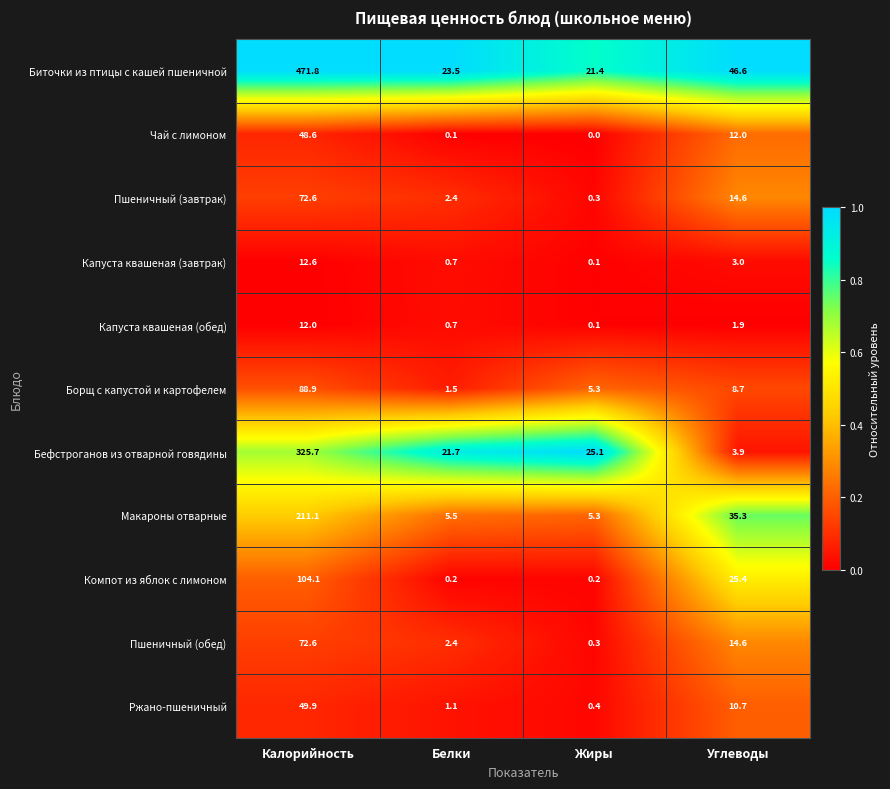

At which category is the sum across all series the highest?

Калорийность